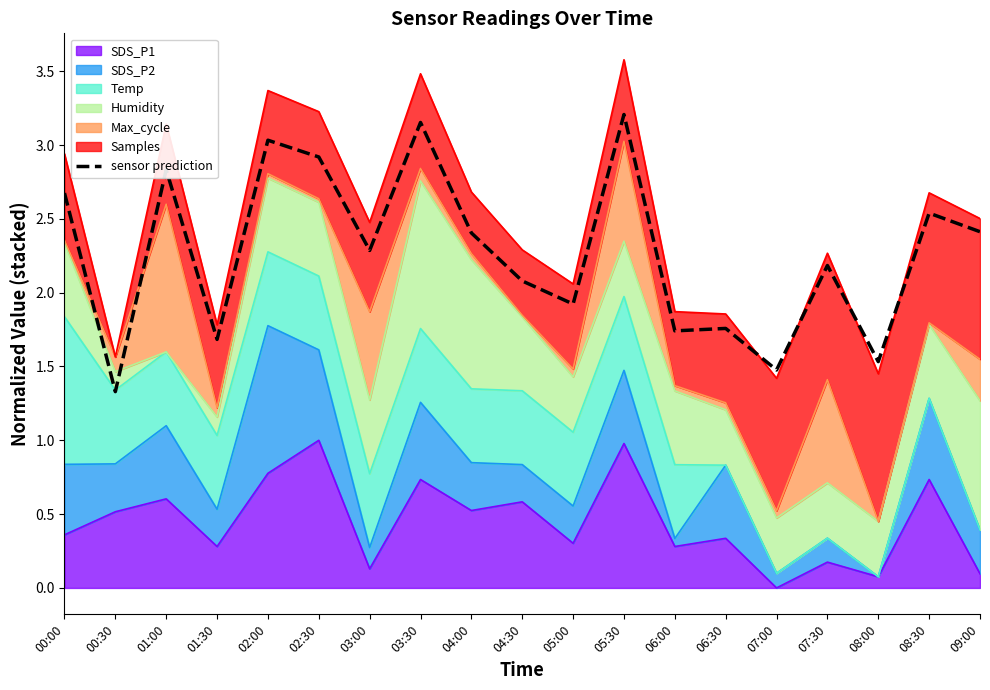

What is the difference between the values at 00:00 and 01:30?

1.0